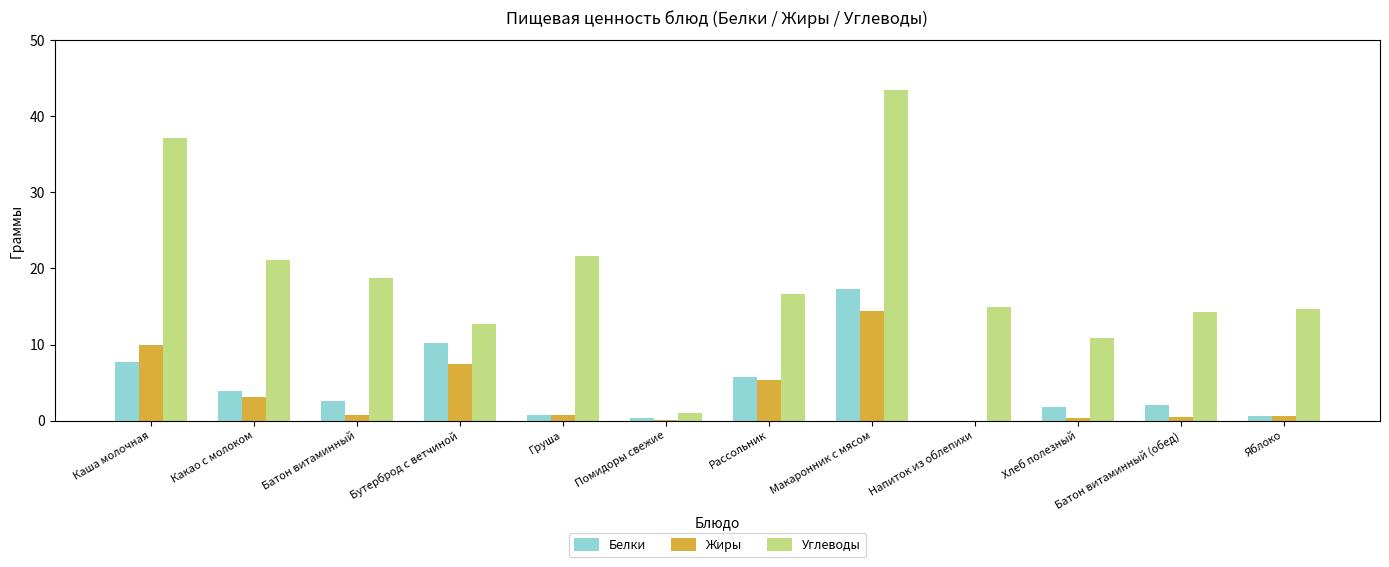

Is it true that Углеводы equals 21.1 at Какао с молоком?

True